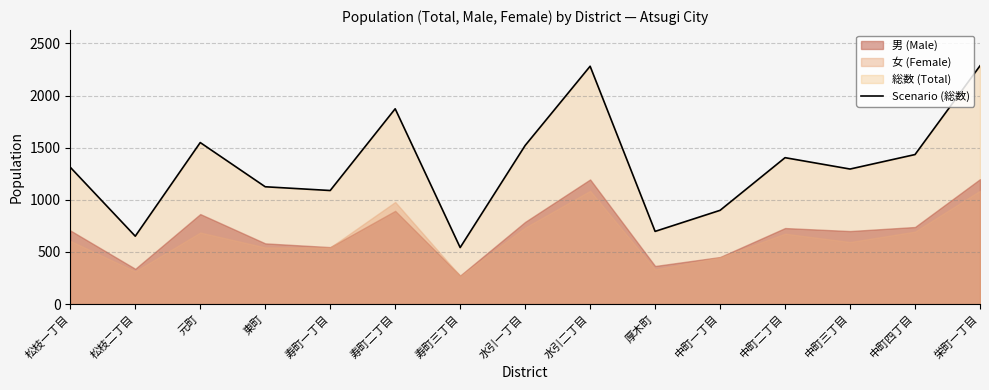

How many lines are shown in the chart?

1